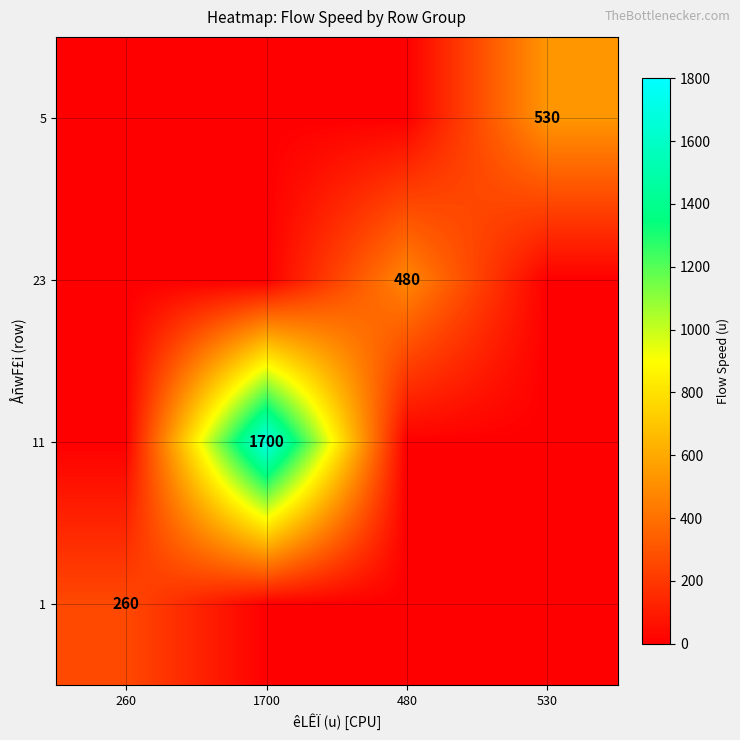

The 5 series shows 530 at 530. True or false?

True